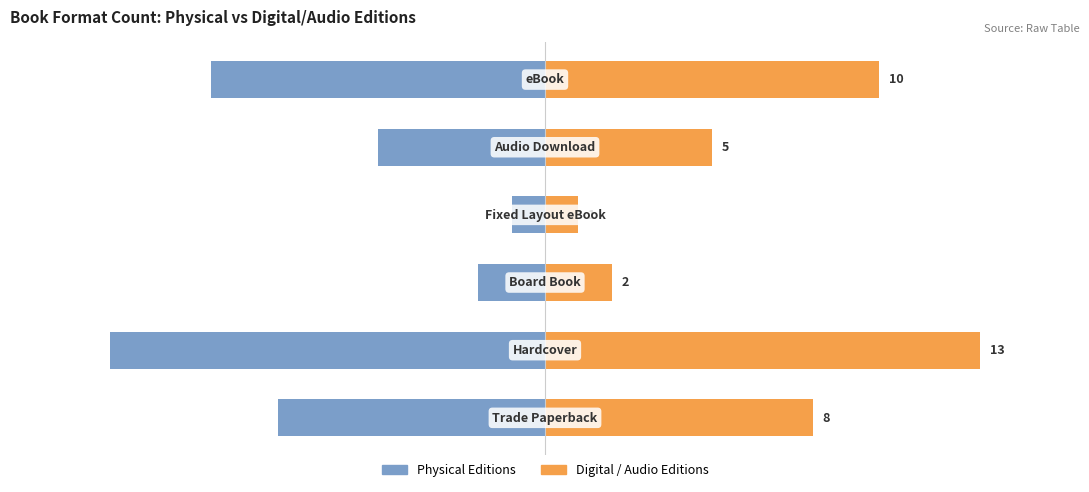

What is the value of the Digital / Audio Editions bar at the 6th from the left?

10